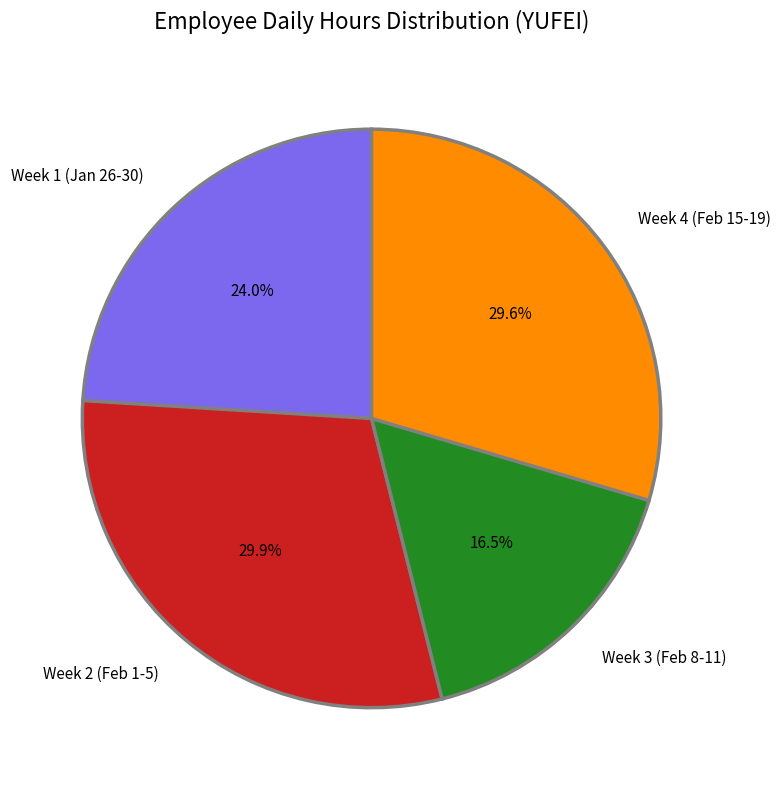

Is there a majority slice in this chart?

No